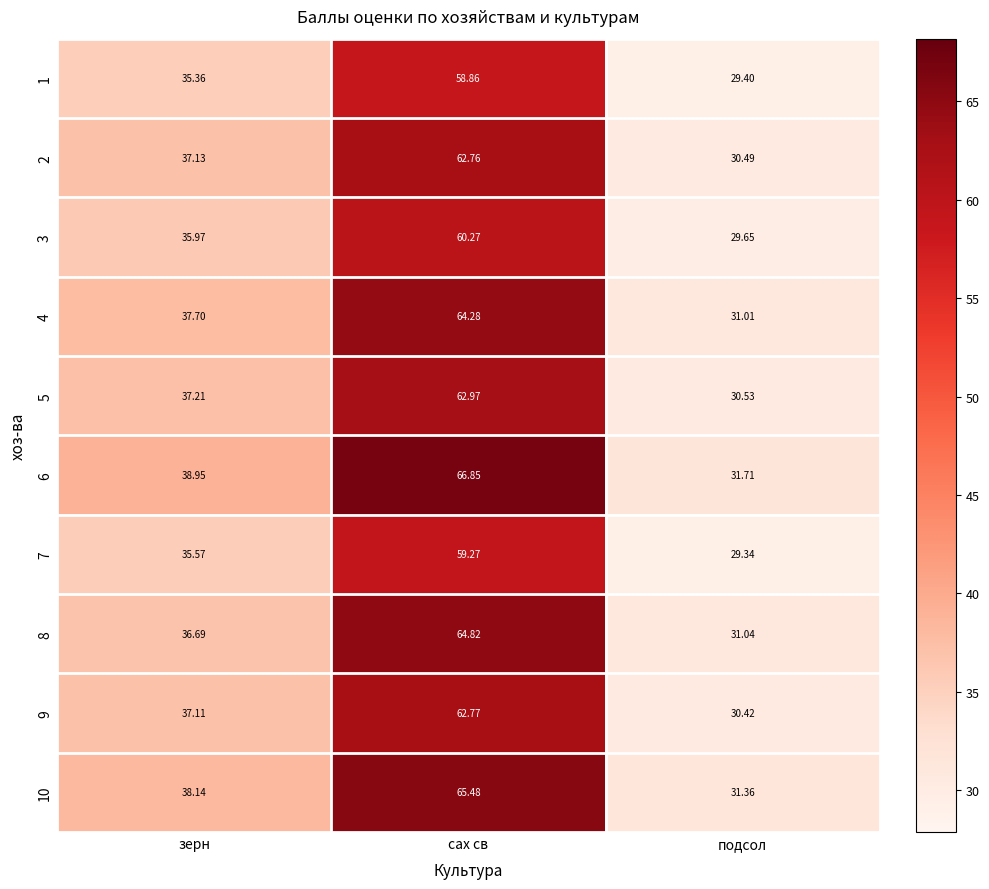

Which category has the highest value across all series?

сах св